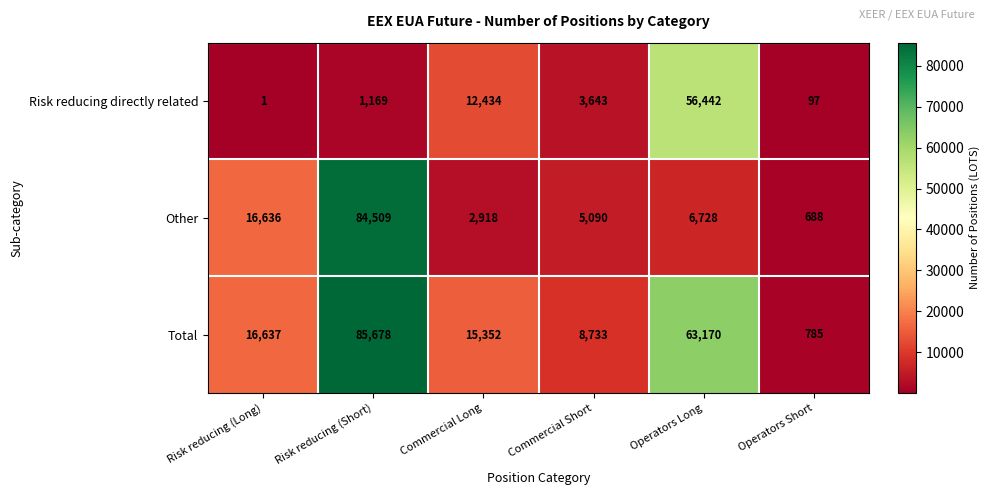

Is it true that Total equals 2394 at Commercial Short?

False